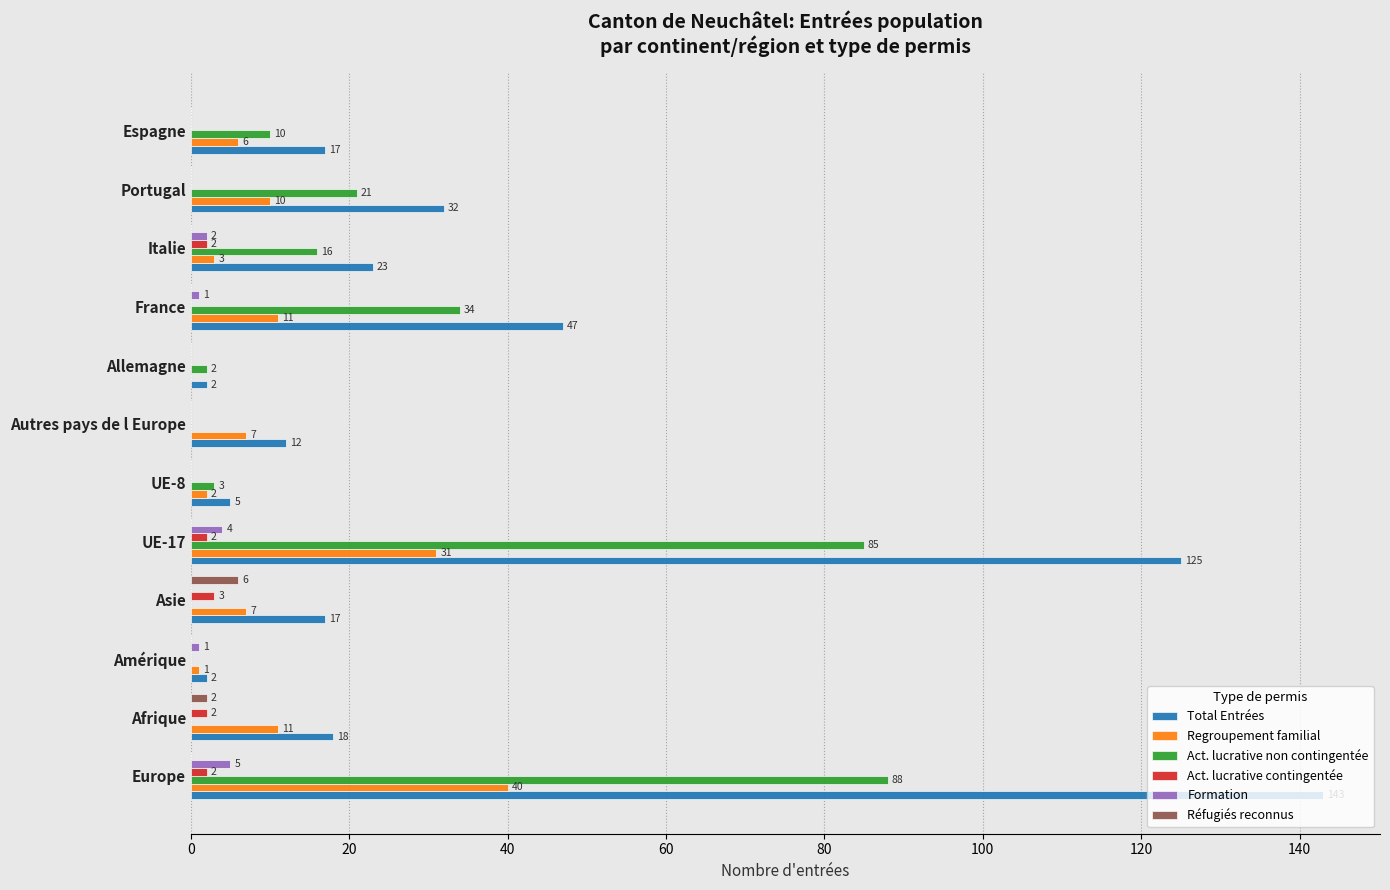

Count the number of categories in the chart.

12